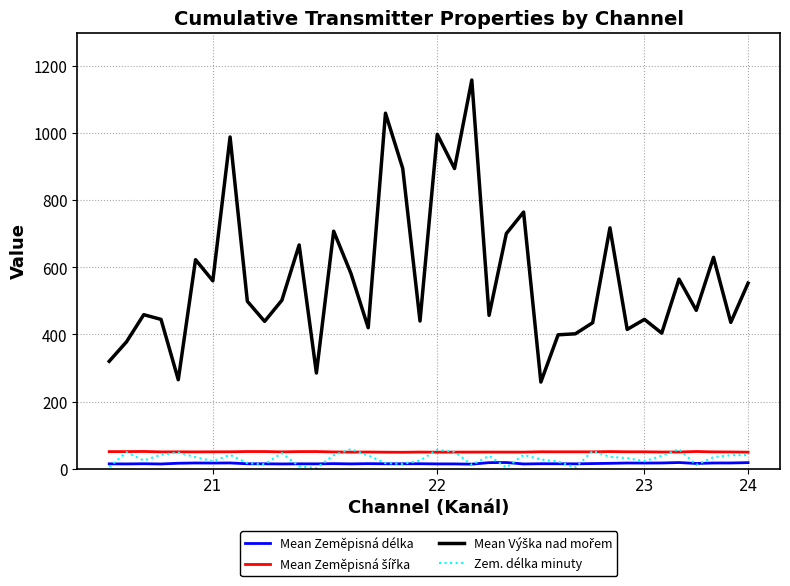

What is the maximum value shown in the chart?

1159.0